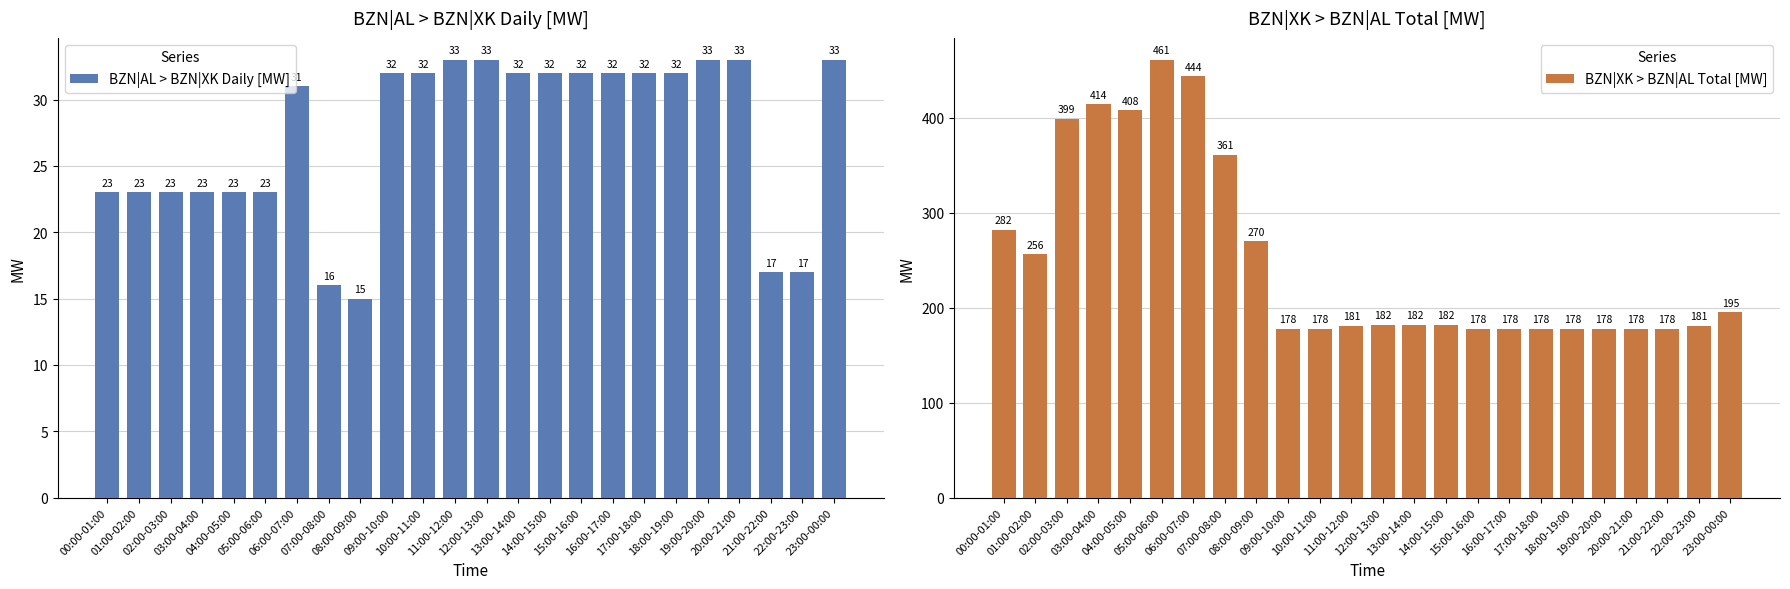

Reading left to right, list all the values displayed in this chart.

BZN|AL > BZN|XK Daily [MW]: 00:00-01:00=23	01:00-02:00=23	02:00-03:00=23	03:00-04:00=23	04:00-05:00=23	05:00-06:00=23	06:00-07:00=31	07:00-08:00=16	08:00-09:00=15	09:00-10:00=32	10:00-11:00=32	11:00-12:00=33	12:00-13:00=33	13:00-14:00=32	14:00-15:00=32	15:00-16:00=32	16:00-17:00=32	17:00-18:00=32	18:00-19:00=32	19:00-20:00=33	20:00-21:00=33	21:00-22:00=17	22:00-23:00=17	23:00-00:00=33
BZN|XK > BZN|AL Total [MW]: 00:00-01:00=282	01:00-02:00=256	02:00-03:00=399	03:00-04:00=414	04:00-05:00=408	05:00-06:00=461	06:00-07:00=444	07:00-08:00=361	08:00-09:00=270	09:00-10:00=178	10:00-11:00=178	11:00-12:00=181	12:00-13:00=182	13:00-14:00=182	14:00-15:00=182	15:00-16:00=178	16:00-17:00=178	17:00-18:00=178	18:00-19:00=178	19:00-20:00=178	20:00-21:00=178	21:00-22:00=178	22:00-23:00=181	23:00-00:00=195